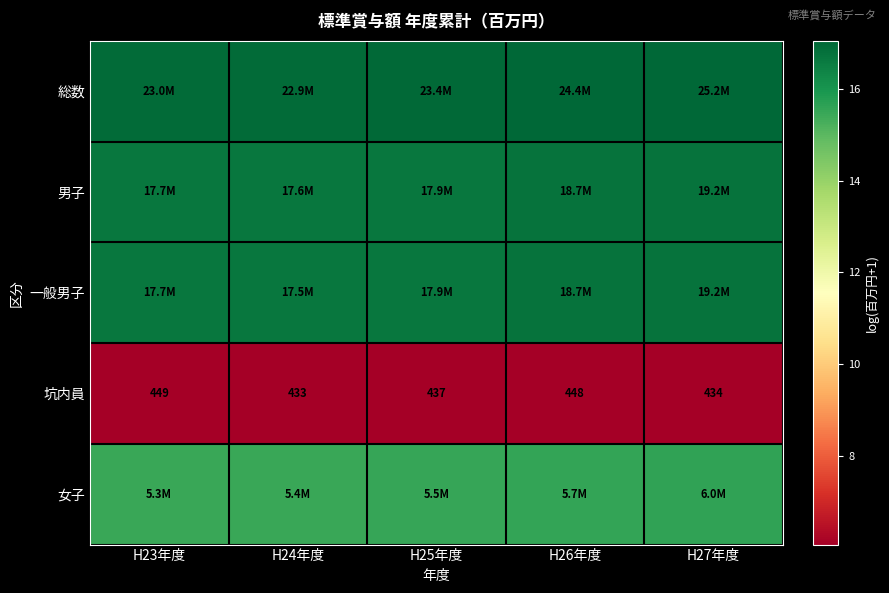

Count the number of data series in this chart.

5